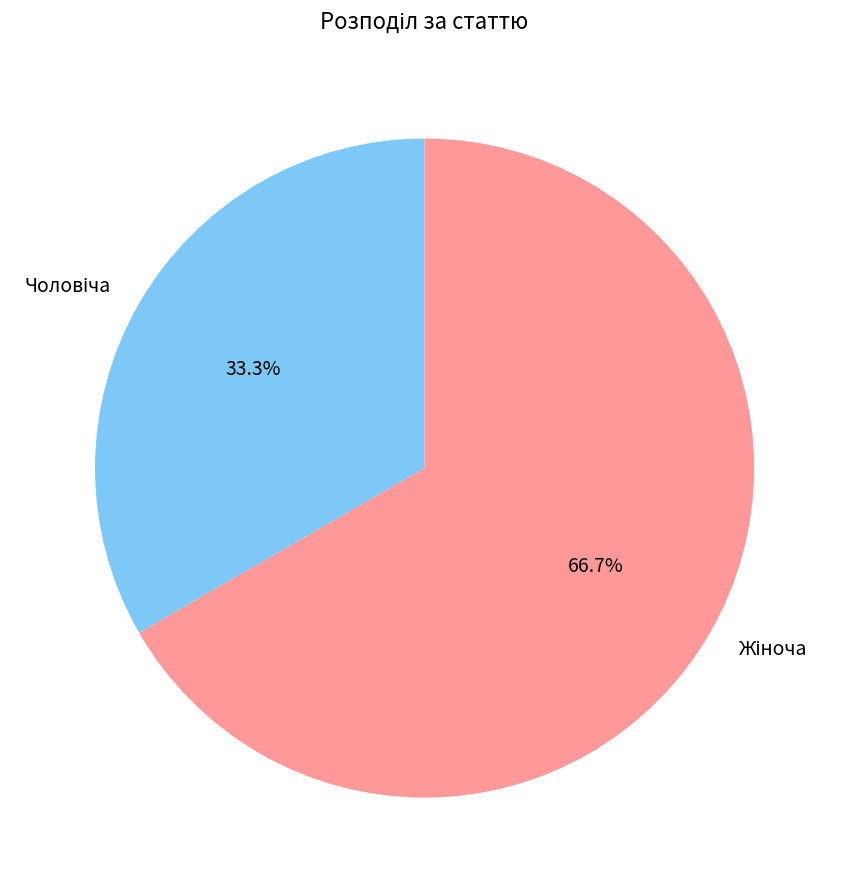

Is there any slice that represents more than half of the pie?

Yes